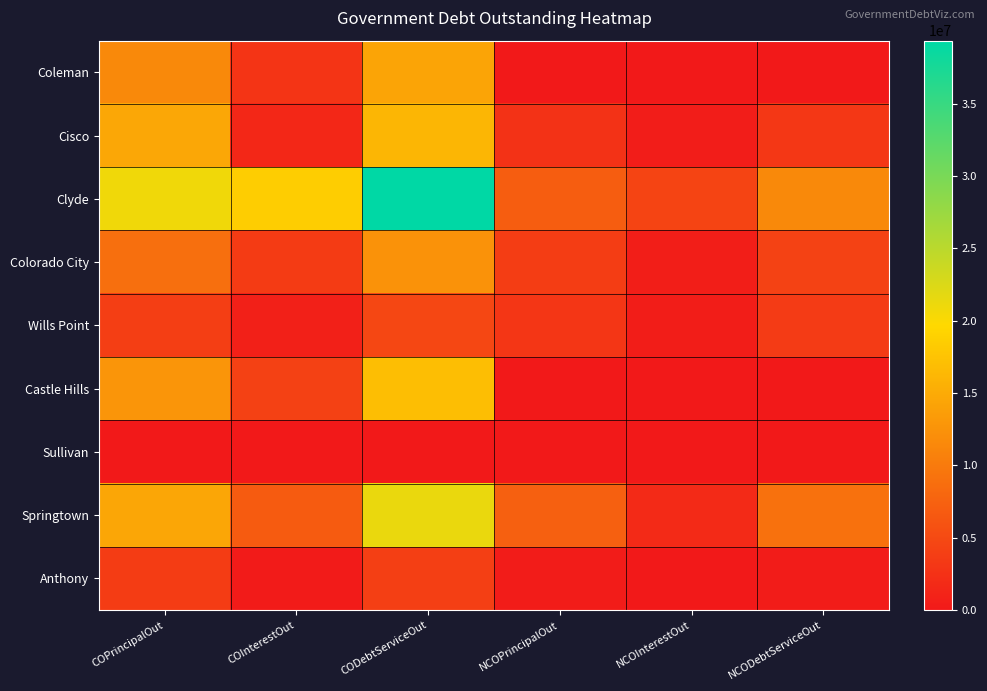

Between CODebtServiceOut and NCOPrincipalOut, which series saw the biggest shift?

Clyde